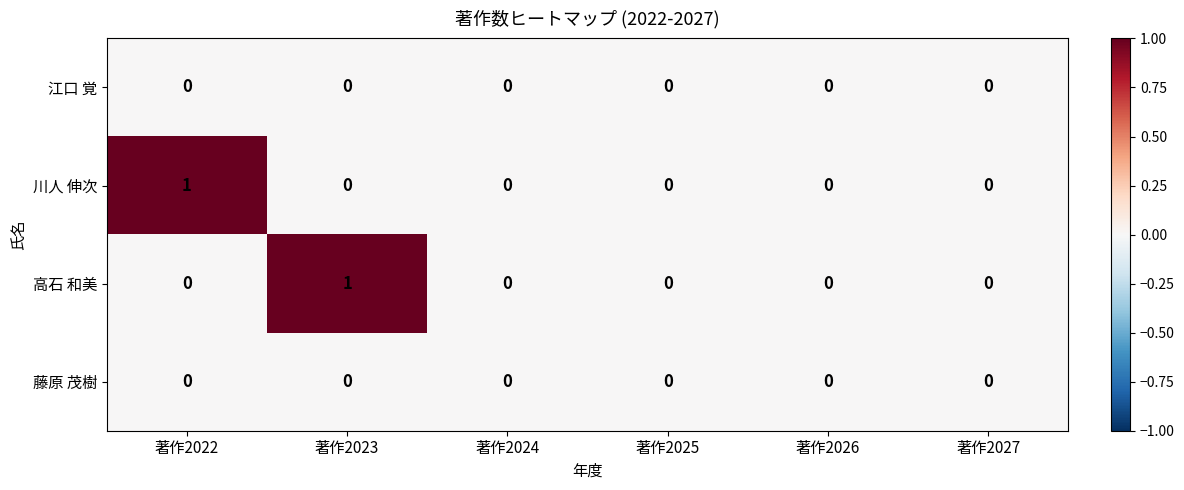

Reading right to left, list all the values displayed in this chart.

江口 覚: 0	0	0	0	0	0
川人 伸次: 0	0	0	0	0	1
高石 和美: 0	0	0	0	1	0
藤原 茂樹: 0	0	0	0	0	0